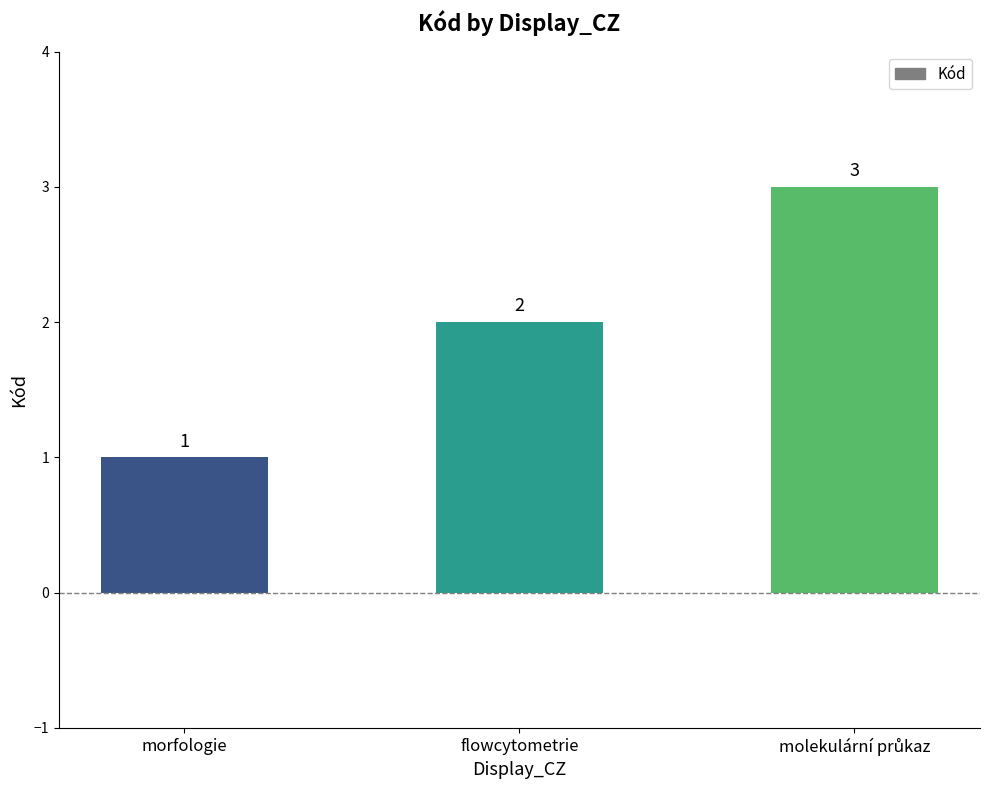

What is the value of the 1st bar from the left?

1